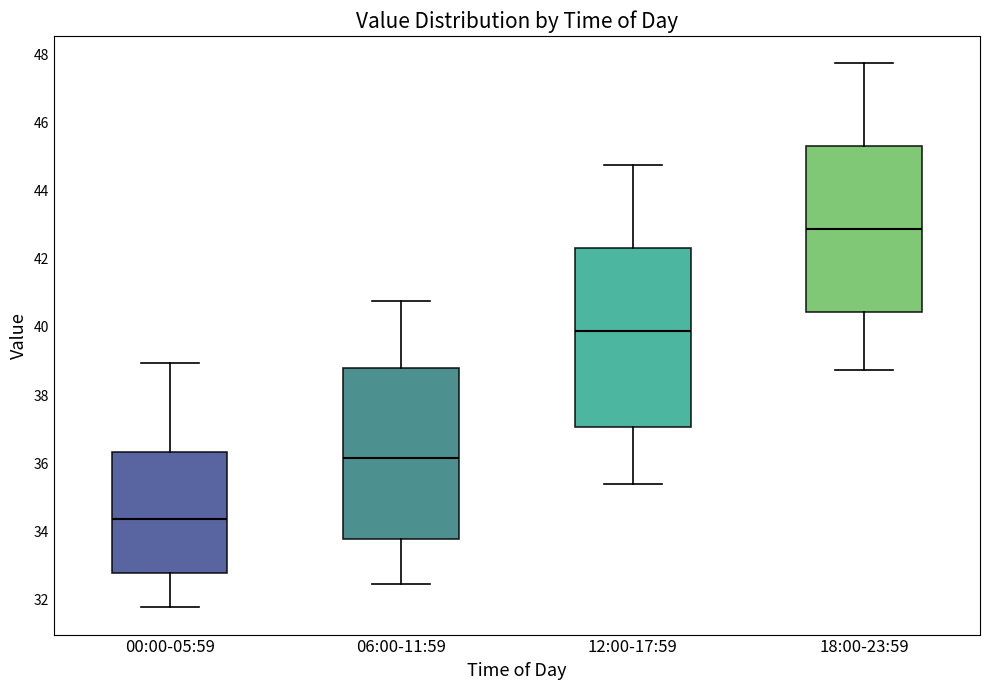

Where does the upper whisker of the box for 00:00-05:59 end on the y-axis? The values are not printed on the chart, so give them approximately, as read against the axis.

39.0